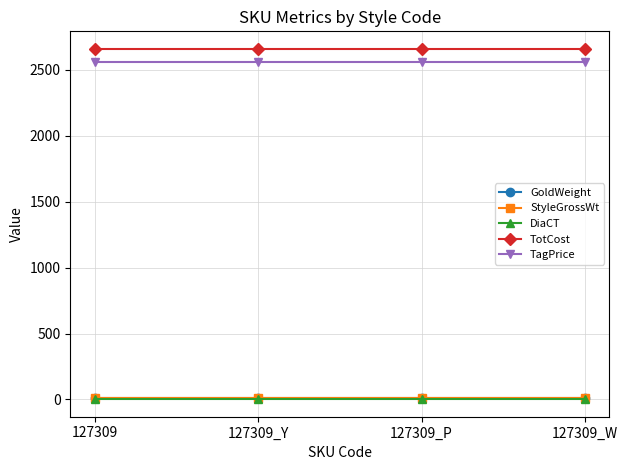

What is the smallest value displayed?

2.1